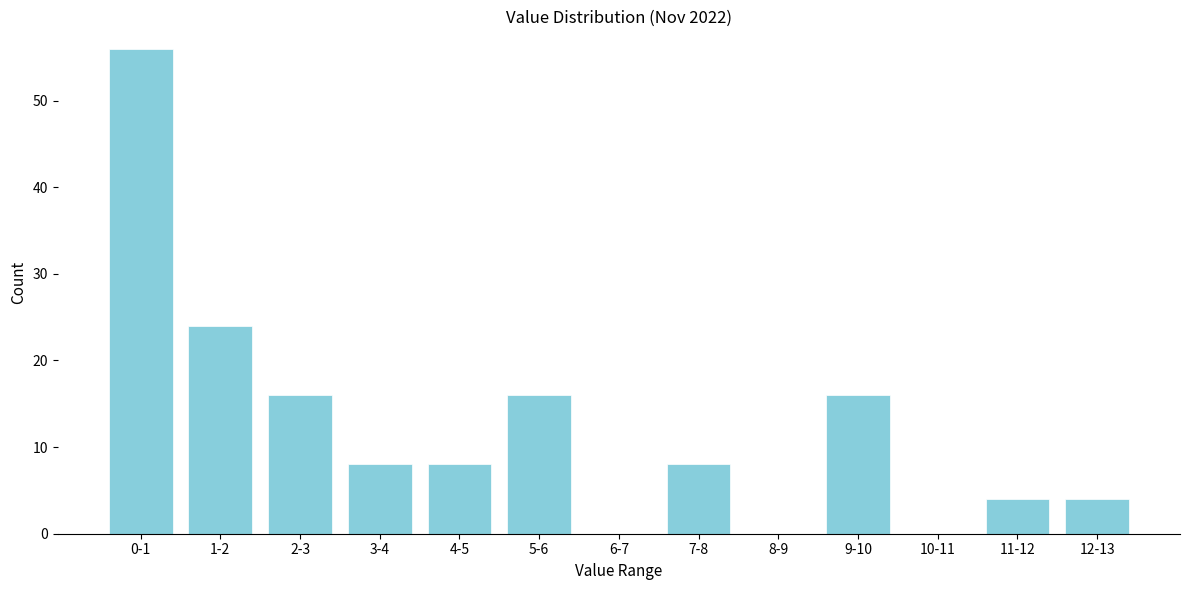

Reading right to left, transcribe all the data shown in this chart.

12-13=4	11-12=4	10-11=0	9-10=16	8-9=0	7-8=8	6-7=0	5-6=16	4-5=8	3-4=8	2-3=16	1-2=24	0-1=56